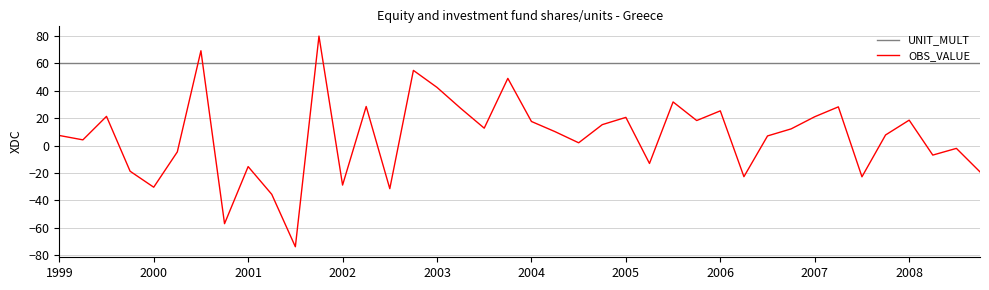

Which series has the largest total across all categories?

UNIT_MULT